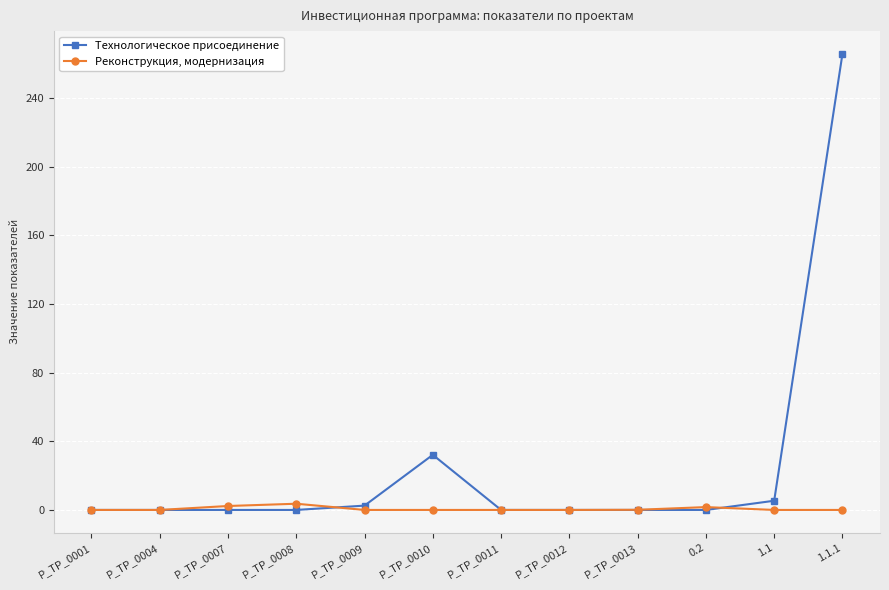

Which series changed the most between P_TP_0012 and 1.1?

Технологическое присоединение